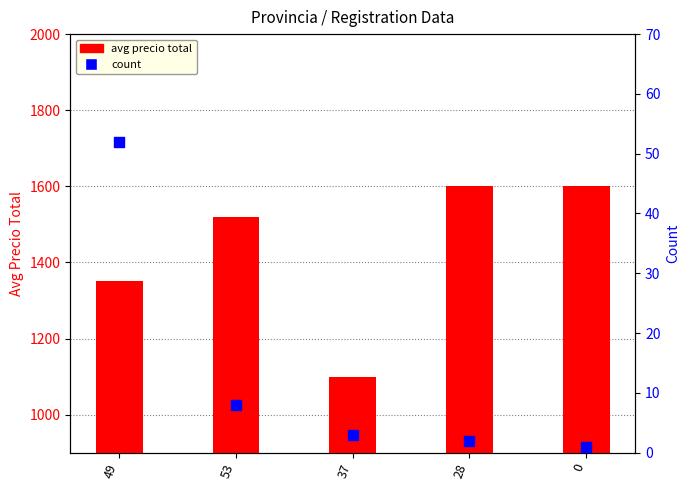

Is the value of count at 49 greater than the value of avg precio total at 53?

No